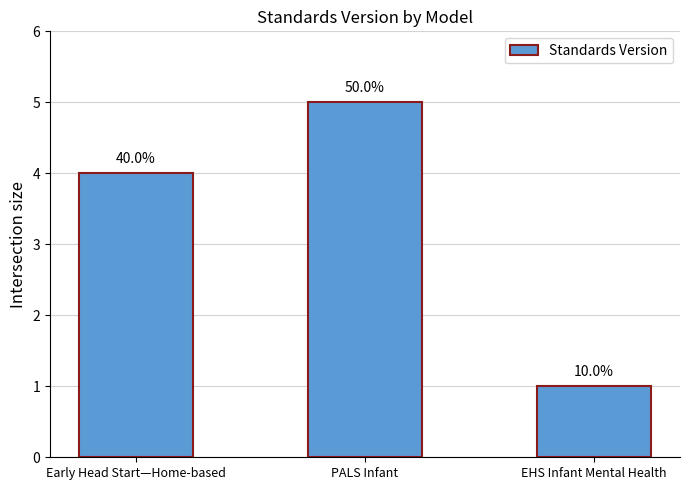

What is the minimum value shown in the chart?

1